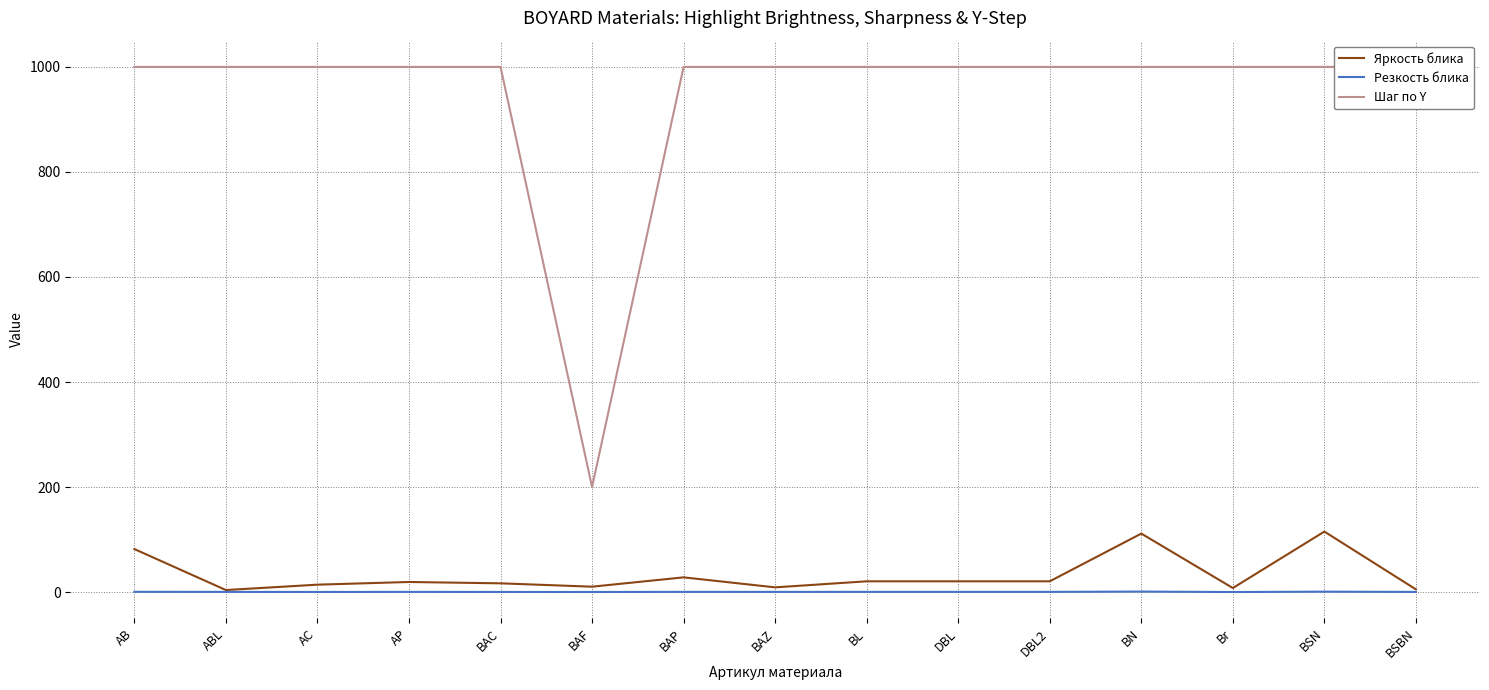

Between BL and BSBN, which series saw the biggest shift?

Яркость блика